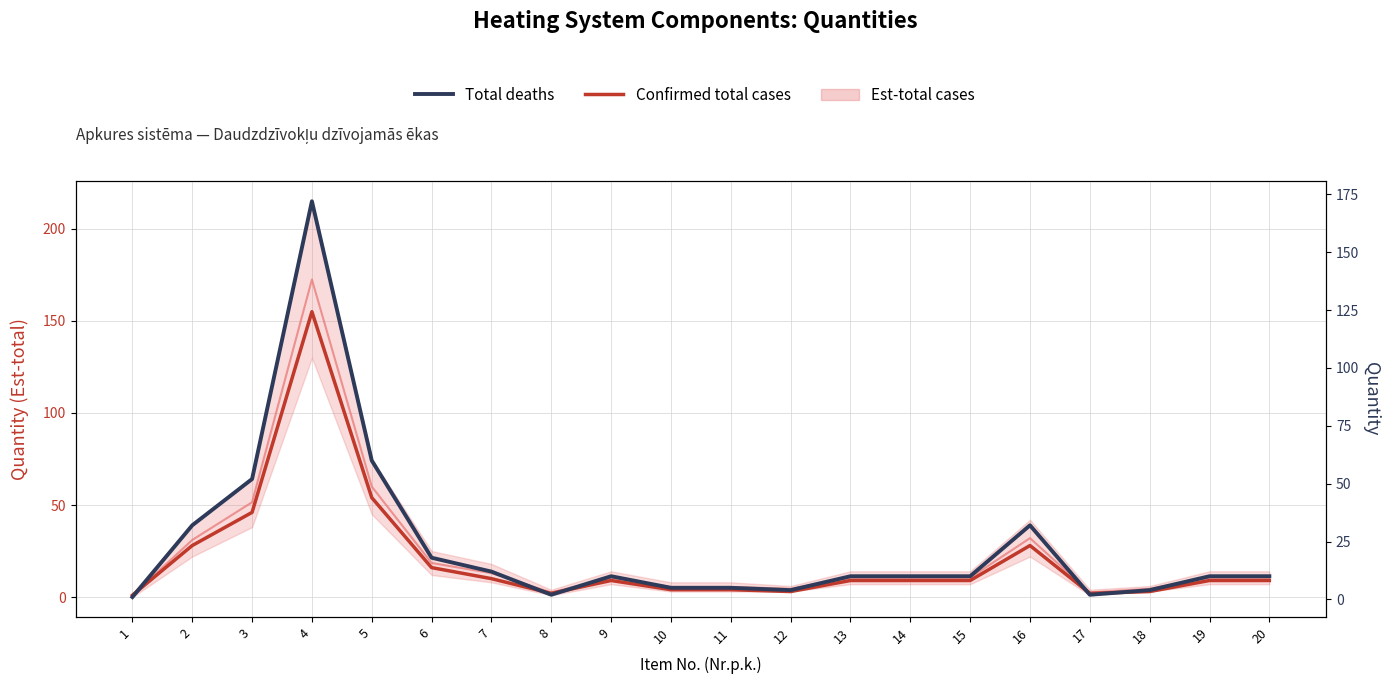

What is the difference between the Total deaths values at 14 and 8?

8